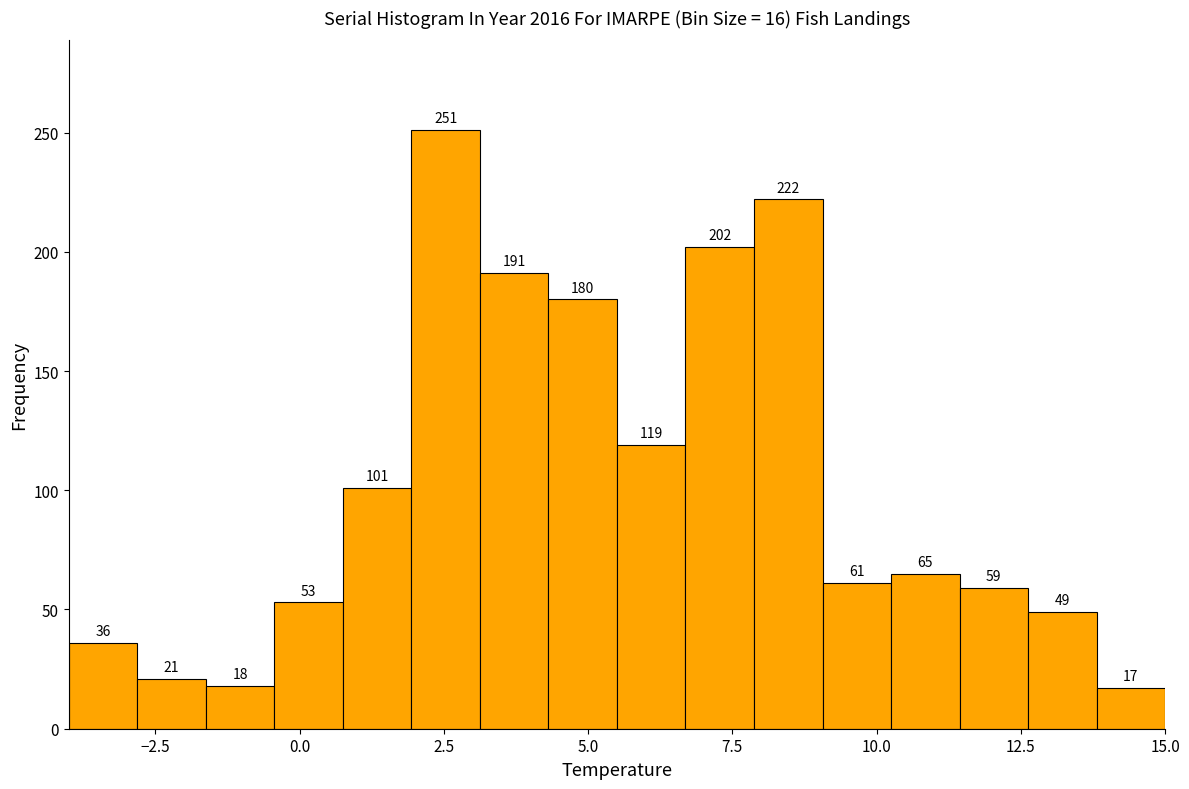

Read against the x-axis, roughly where is the centre of the tallest bar?

2.5